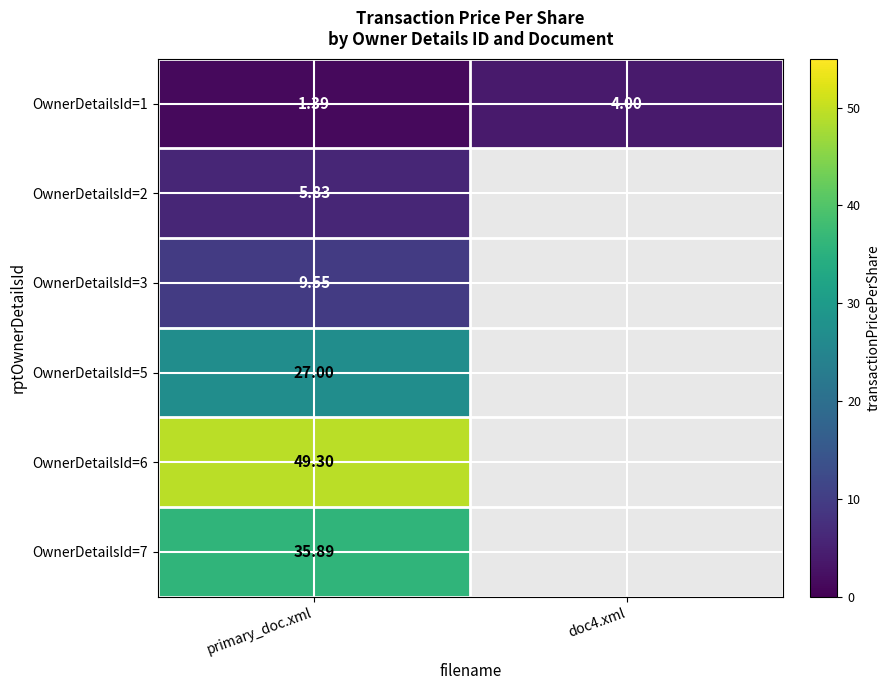

Rank the series by their maximum value, from highest to lowest.

OwnerDetailsId=6, OwnerDetailsId=7, OwnerDetailsId=5, OwnerDetailsId=3, OwnerDetailsId=2, OwnerDetailsId=1